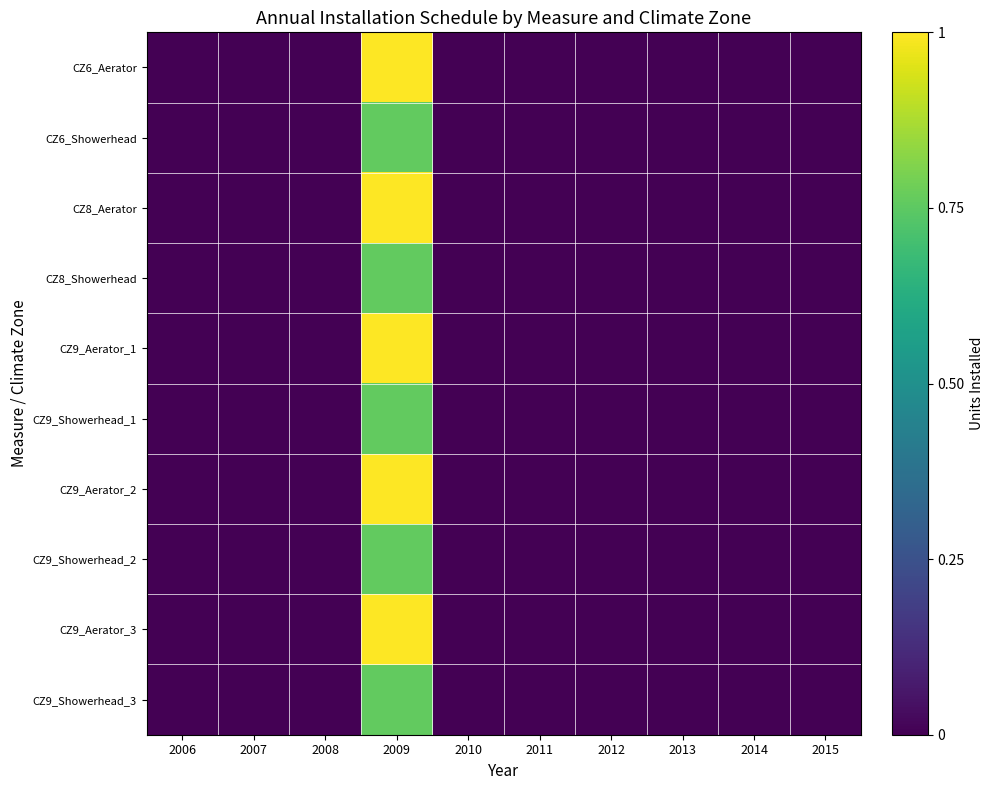

Rank the series at 2012 from lowest to highest value.

CZ6_Aerator, CZ6_Showerhead, CZ8_Aerator, CZ8_Showerhead, CZ9_Aerator_1, CZ9_Showerhead_1, CZ9_Aerator_2, CZ9_Showerhead_2, CZ9_Aerator_3, CZ9_Showerhead_3